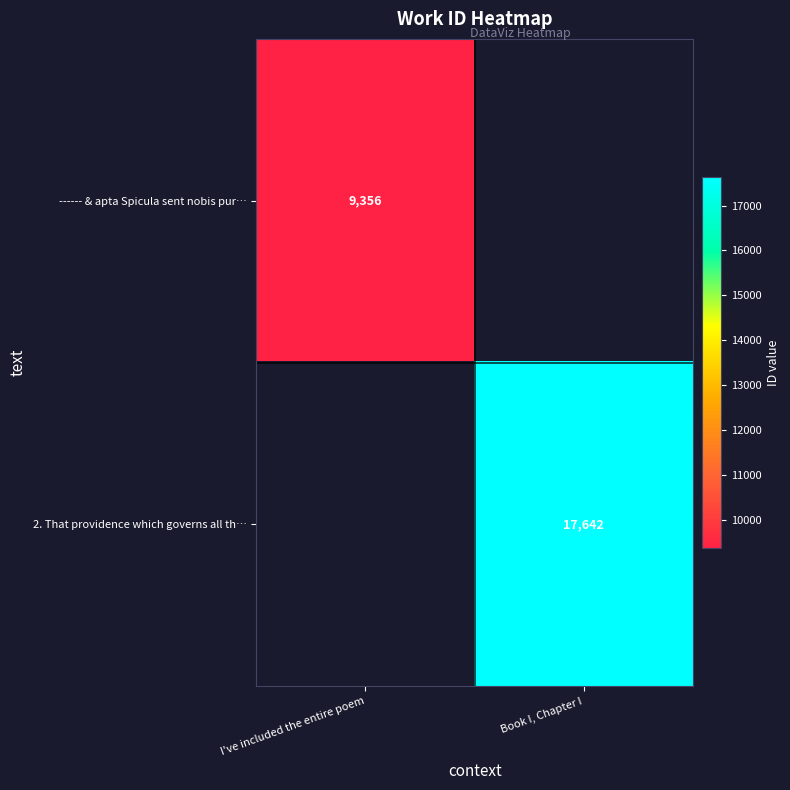

Which category has the highest value across all series?

Book I, Chapter I